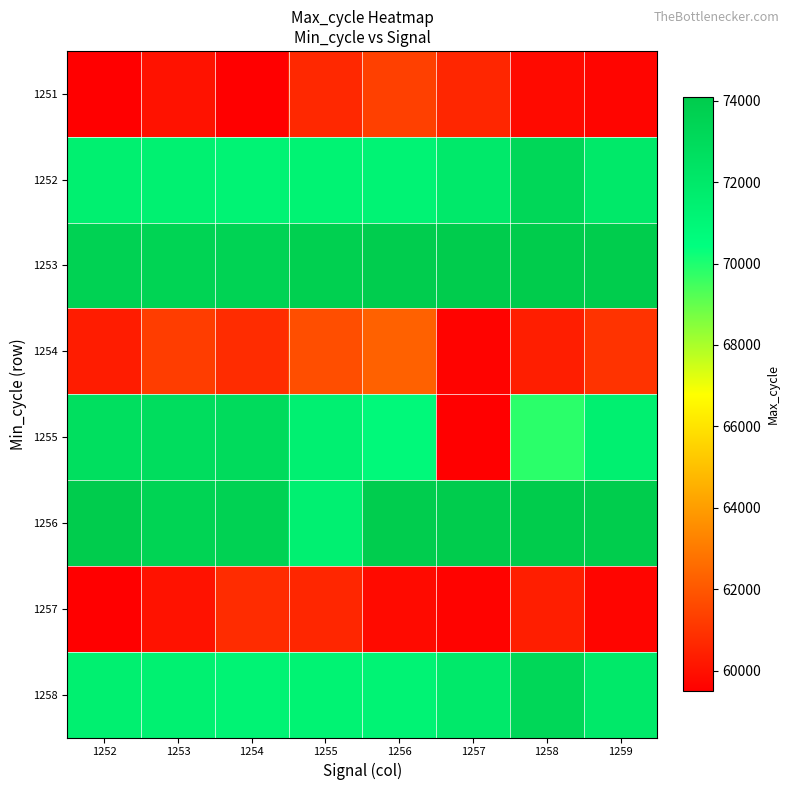

What is the spread (max minus min) of values at 1259?

14309